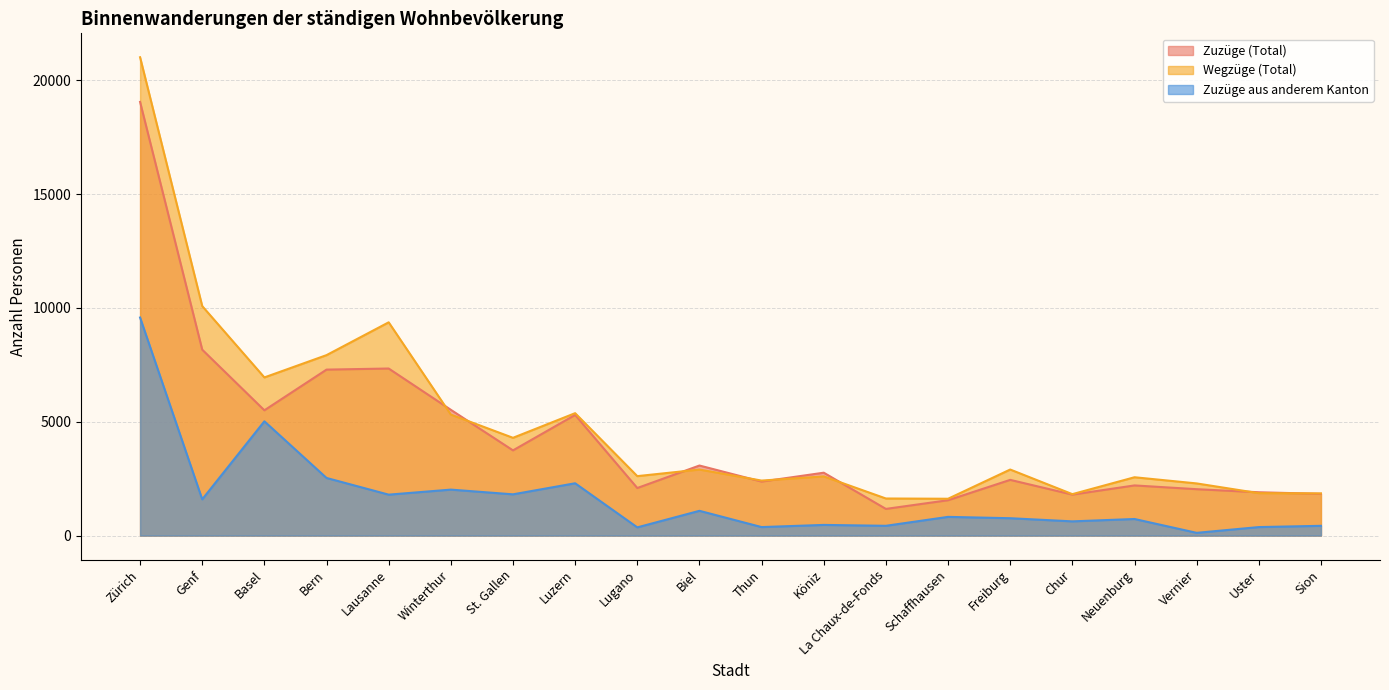

True or false: Zuzüge aus anderem Kanton and Zuzüge (Total) intersect in this chart.

False